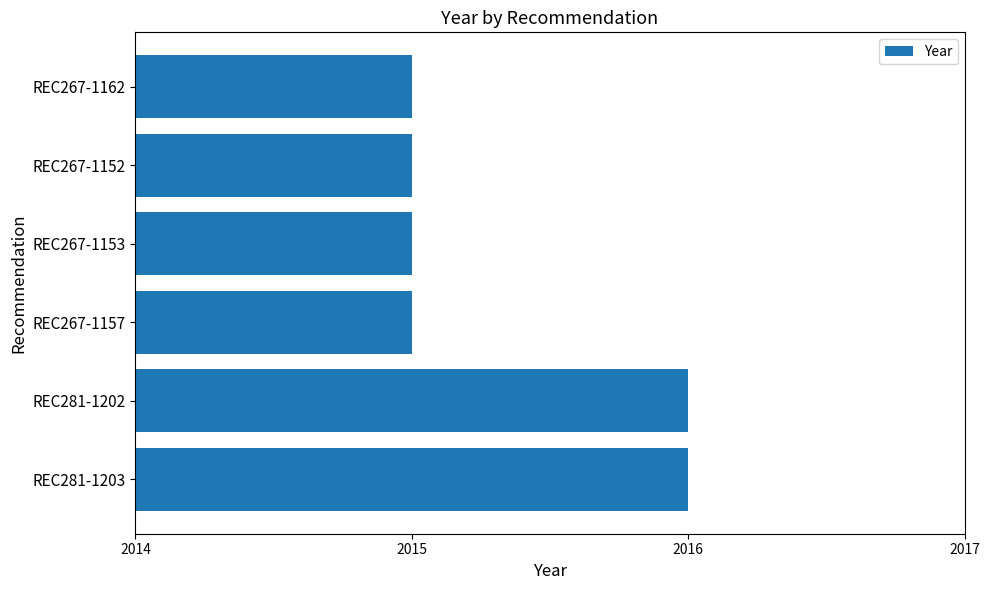

What is the smallest value displayed?

2015